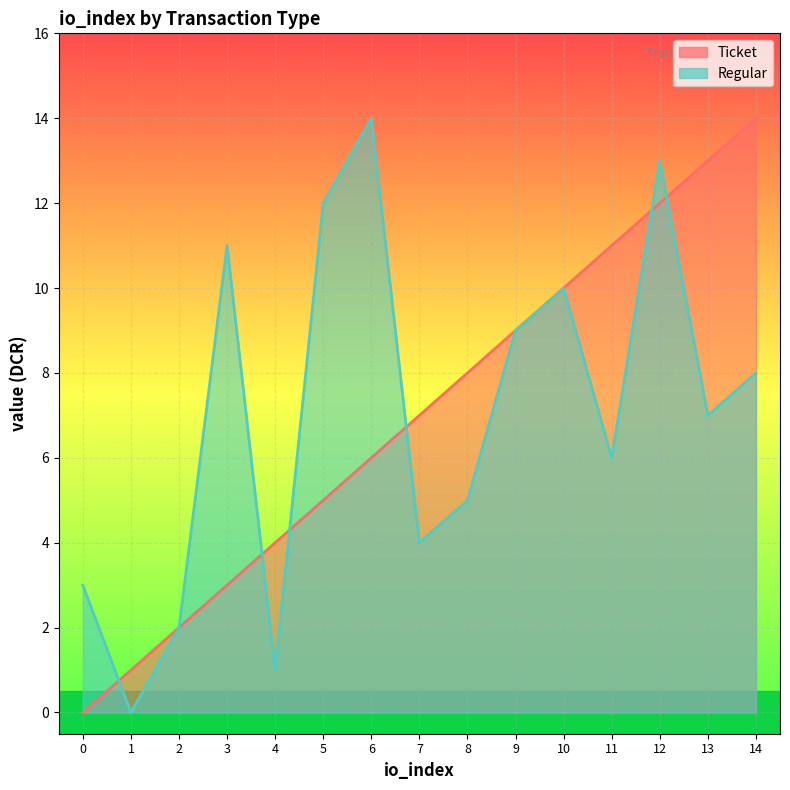

At 13, list the series in order from smallest to largest.

Regular, Ticket